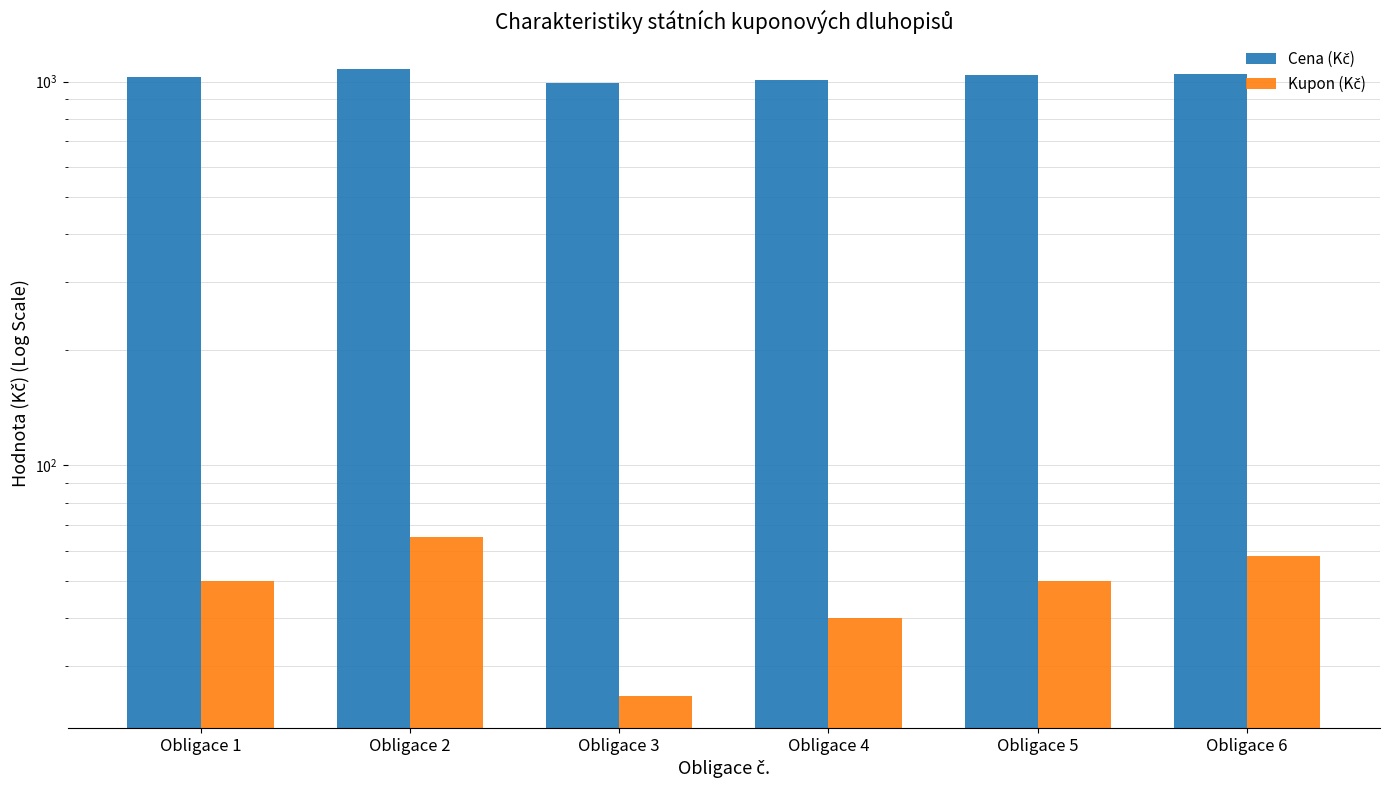

Rank the categories by Cena (Kč) value from lowest to highest.

Obligace 3, Obligace 4, Obligace 1, Obligace 5, Obligace 6, Obligace 2